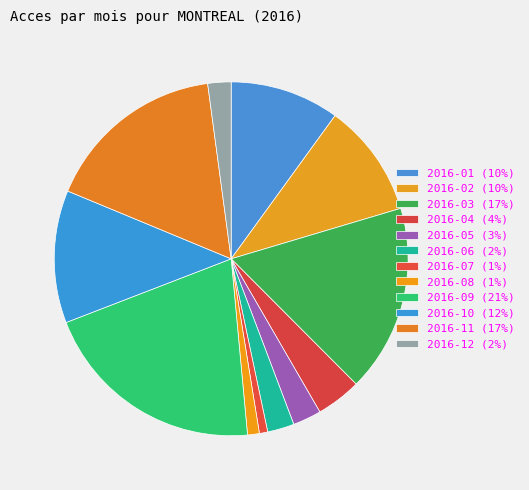

What percentage is the 2016-04 slice, to the nearest percent?

4%